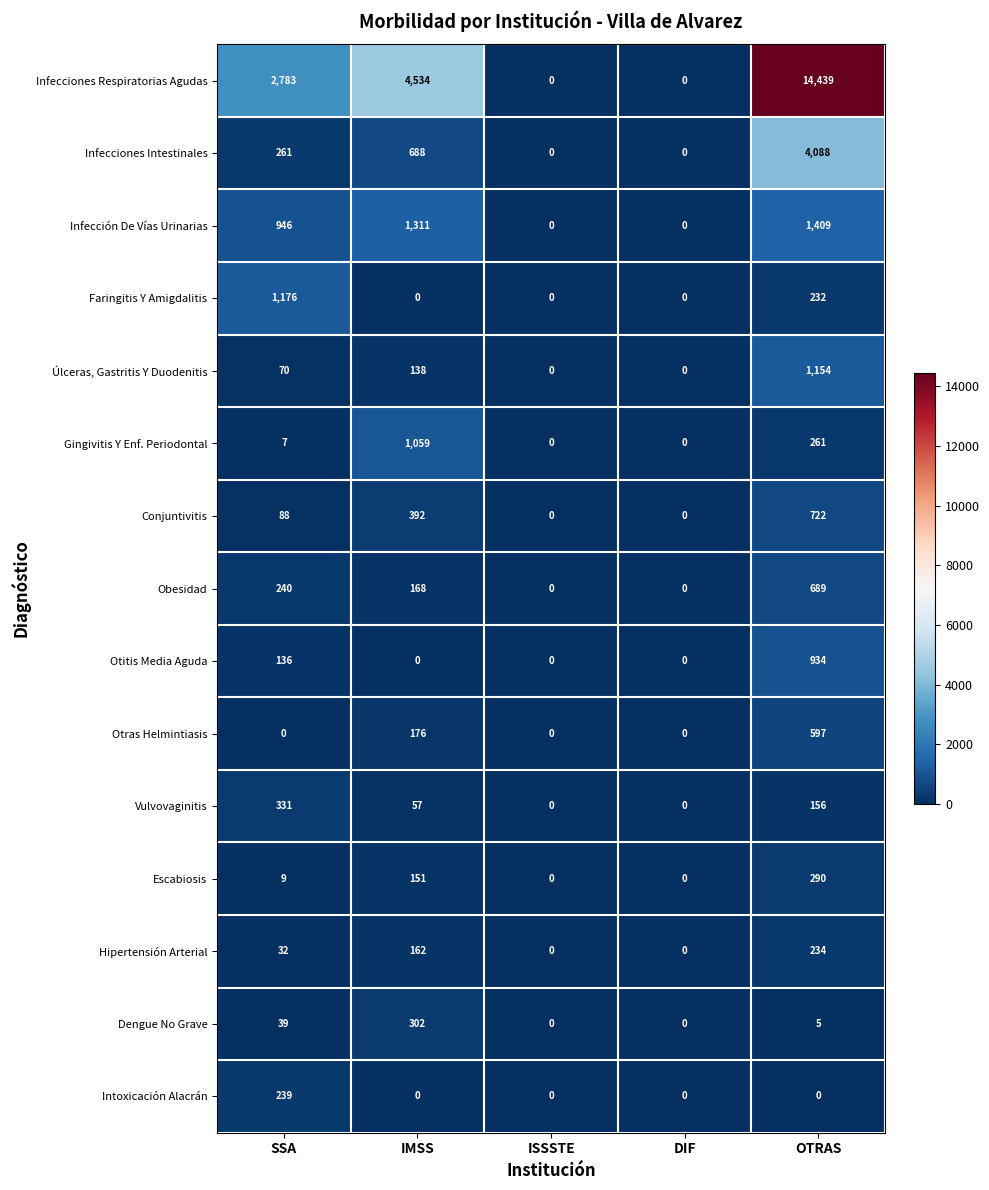

The value of Intoxicación Alacrán at OTRAS is 0. True or false?

True